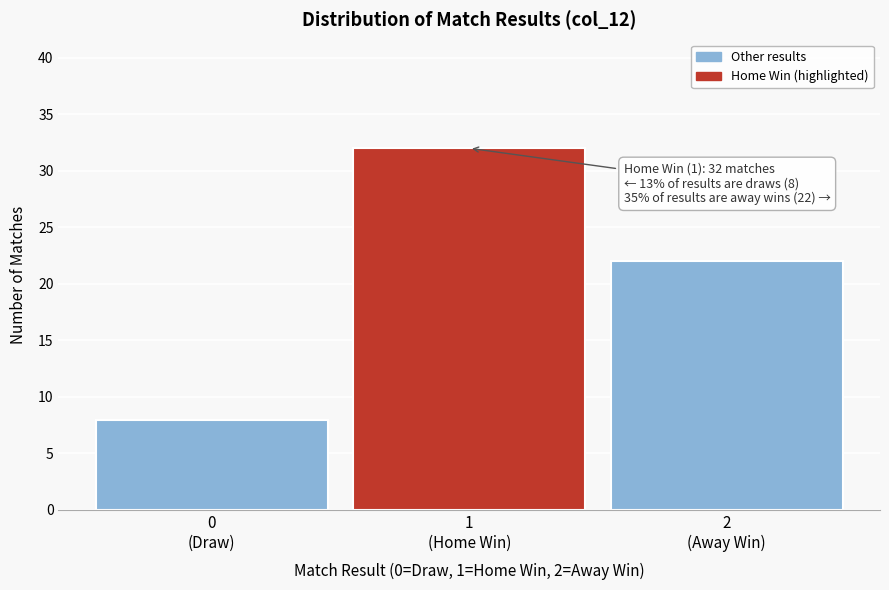

Reading left to right, what are all the values shown in this chart?

8	32	22